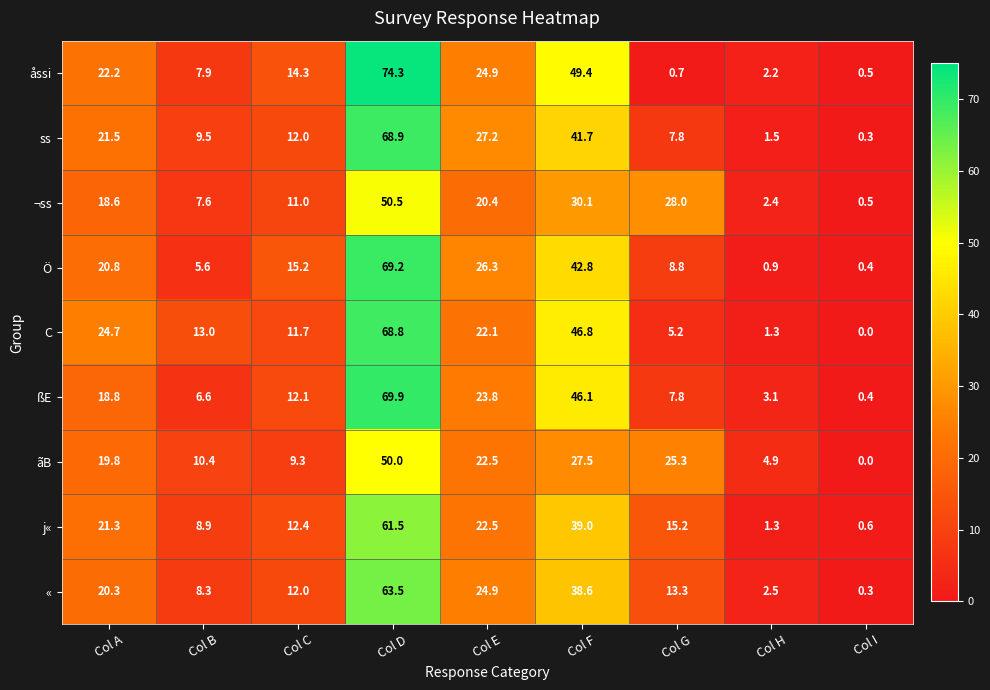

Where does the « series first go above 13?

Col A